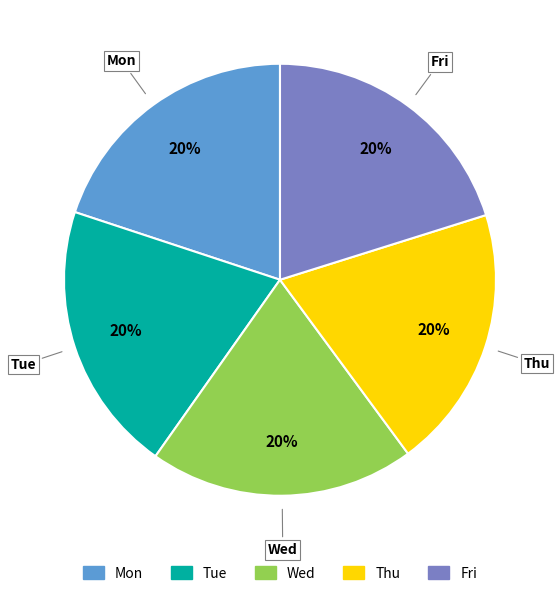

How many slices are in this pie chart?

5